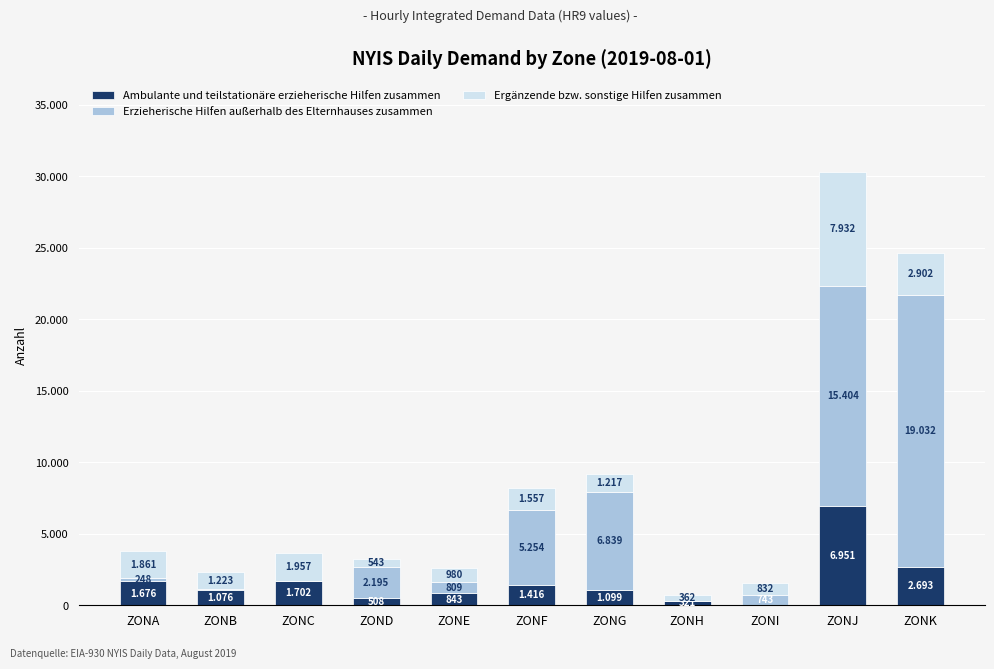

What are all the series names shown in the legend?

Ambulante und teilstationäre erzieherische Hilfen zusammen, Erzieherische Hilfen außerhalb des Elternhauses zusammen, Ergänzende bzw. sonstige Hilfen zusammen